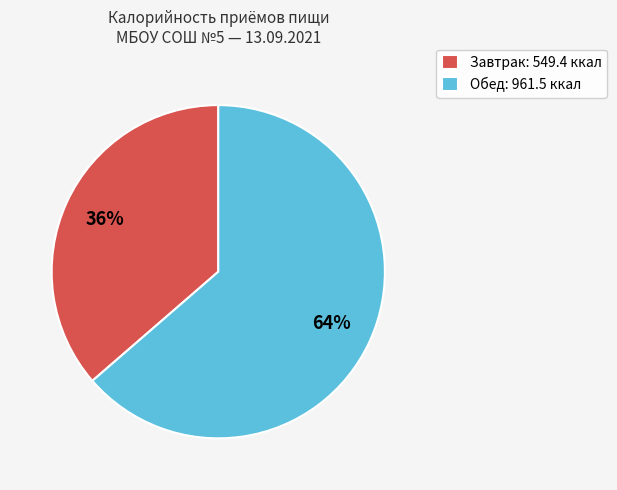

True or false: Обед accounts for 64% of the total.

True